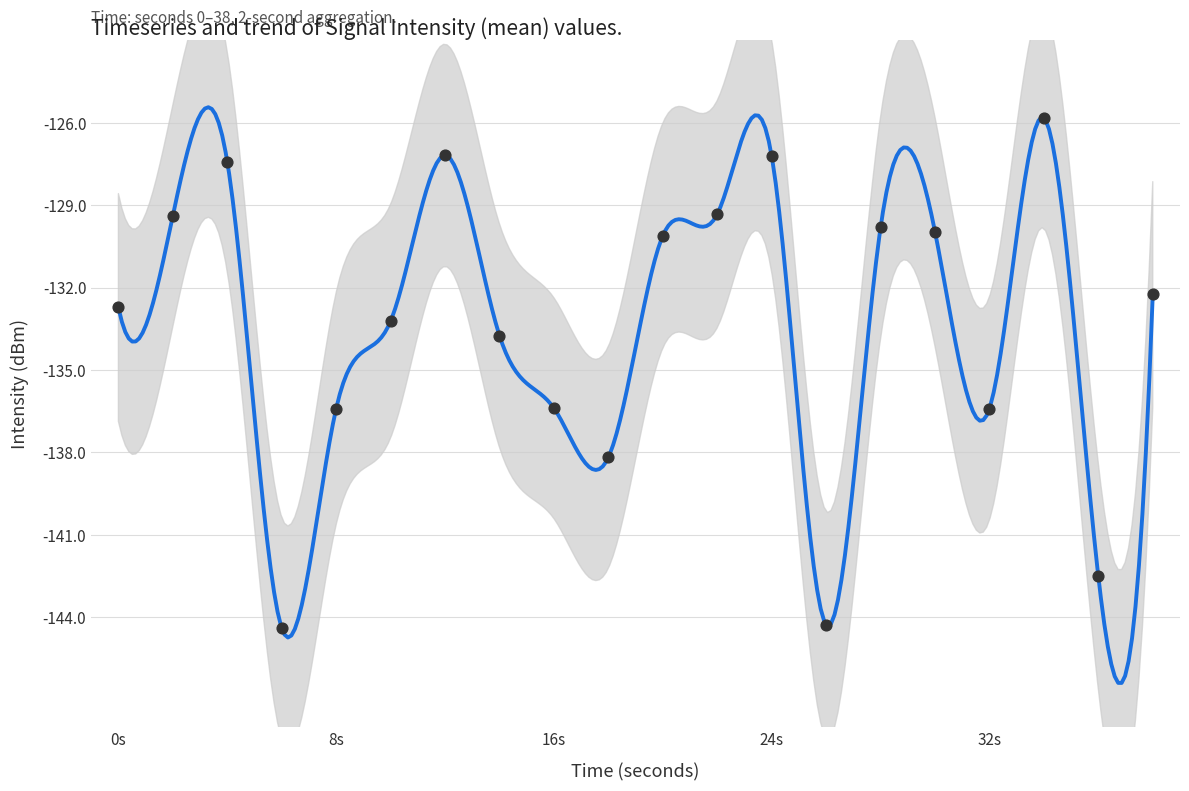

Which has a higher value, 36 or 16?

16